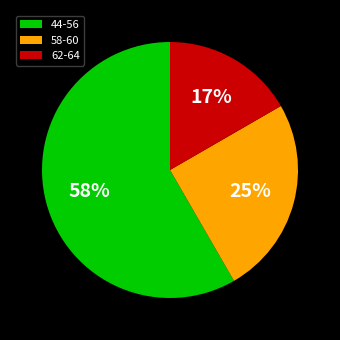

Is it true that 44-56 is 58% of the pie?

True